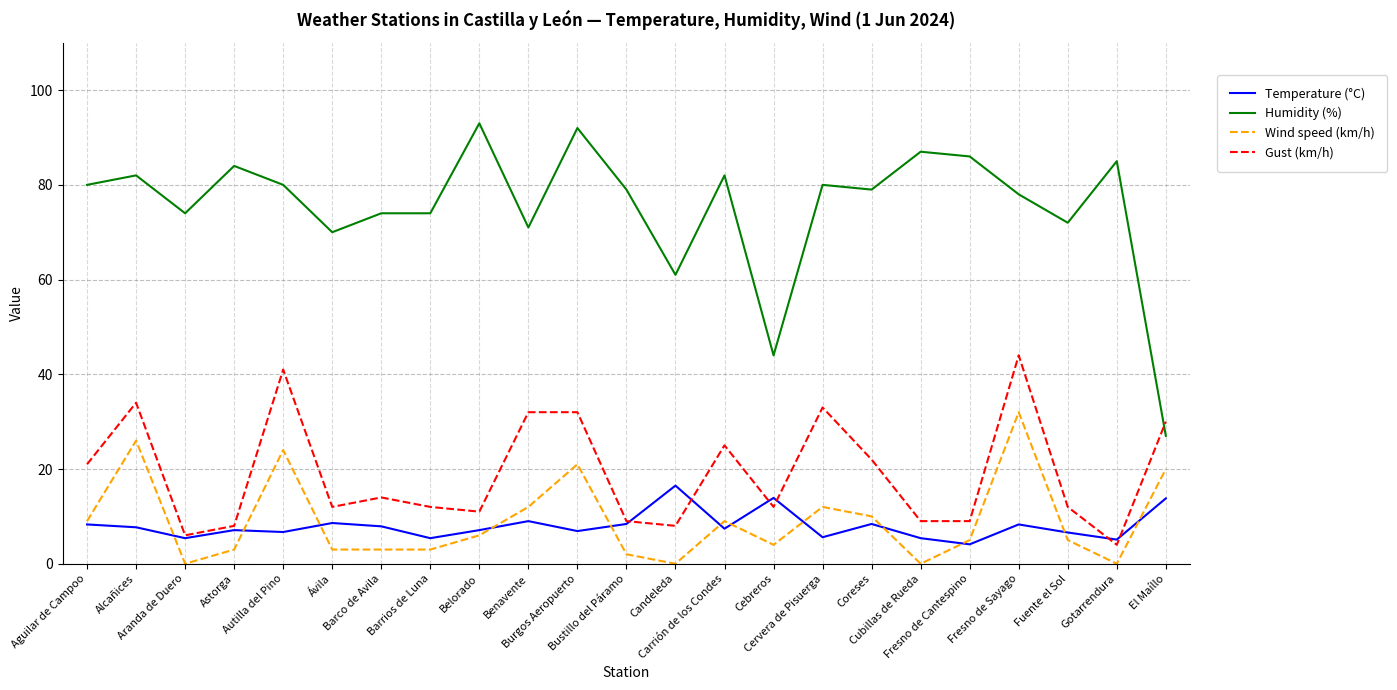

True or false: Gust (km/h) has more than 1 points higher than both neighbors.

True